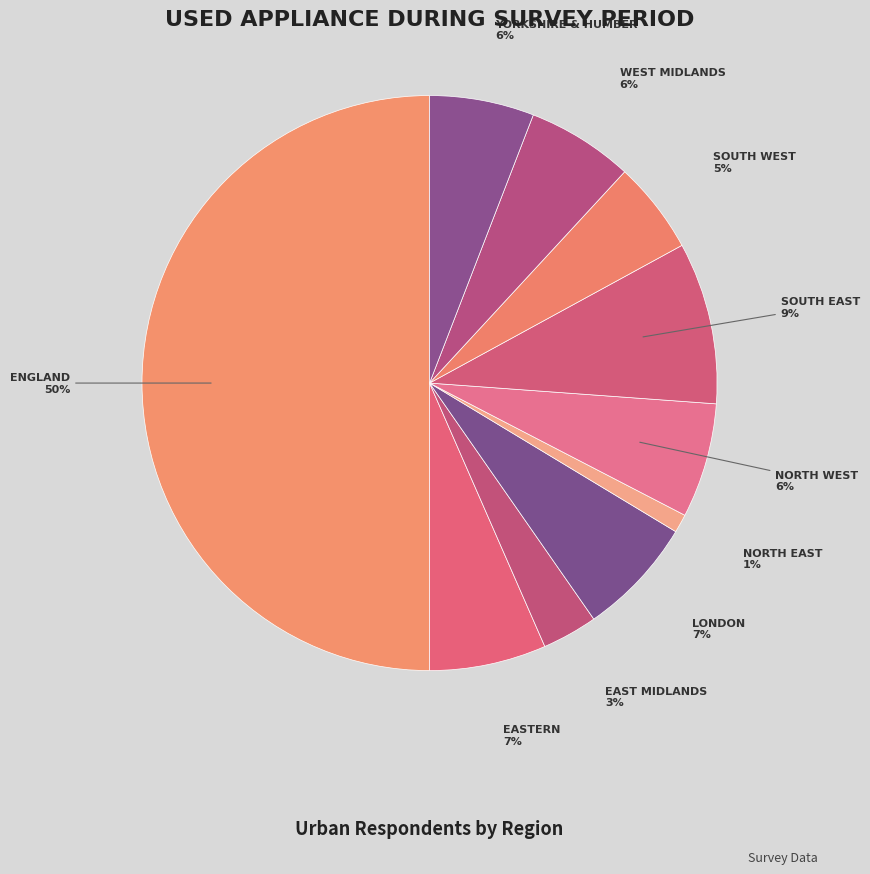

Which slice is the largest?

England